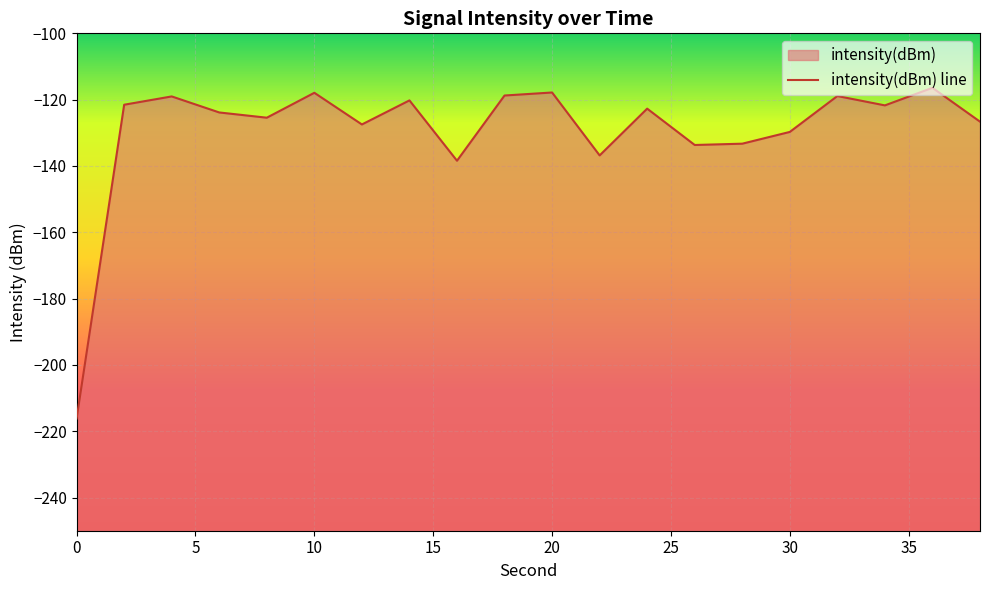

Rank the categories by value from lowest to highest.

0, 16, 22, 26, 28, 30, 12, 38, 8, 6, 24, 34, 2, 14, 4, 32, 18, 10, 20, 36